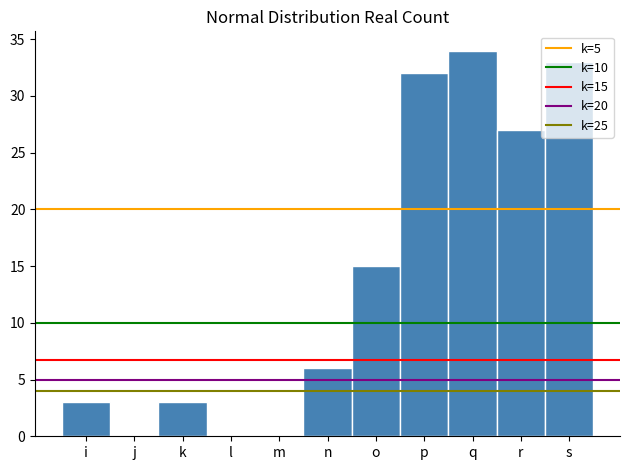

Where is the data nearest to the value 17?

o